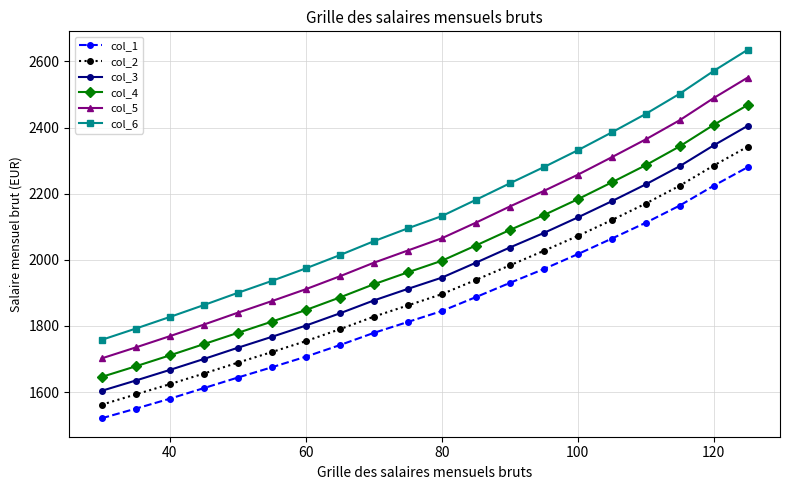

True or false: col_1 and col_3 intersect in this chart.

False